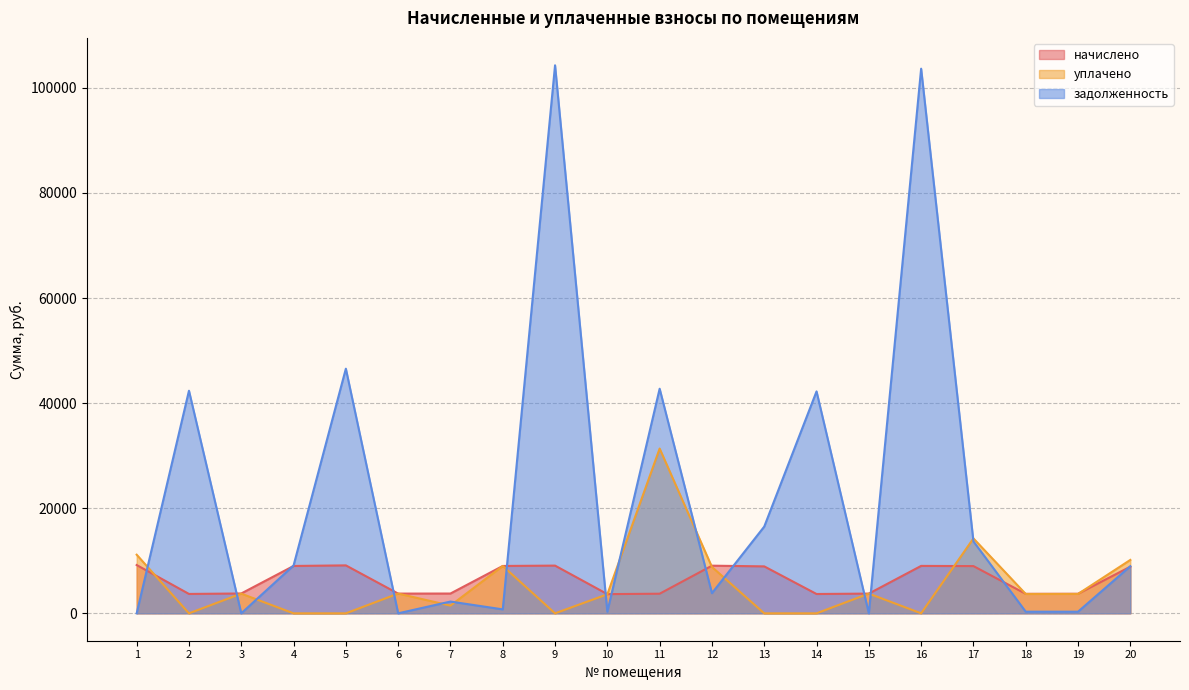

Which category has the highest value across all series?

9